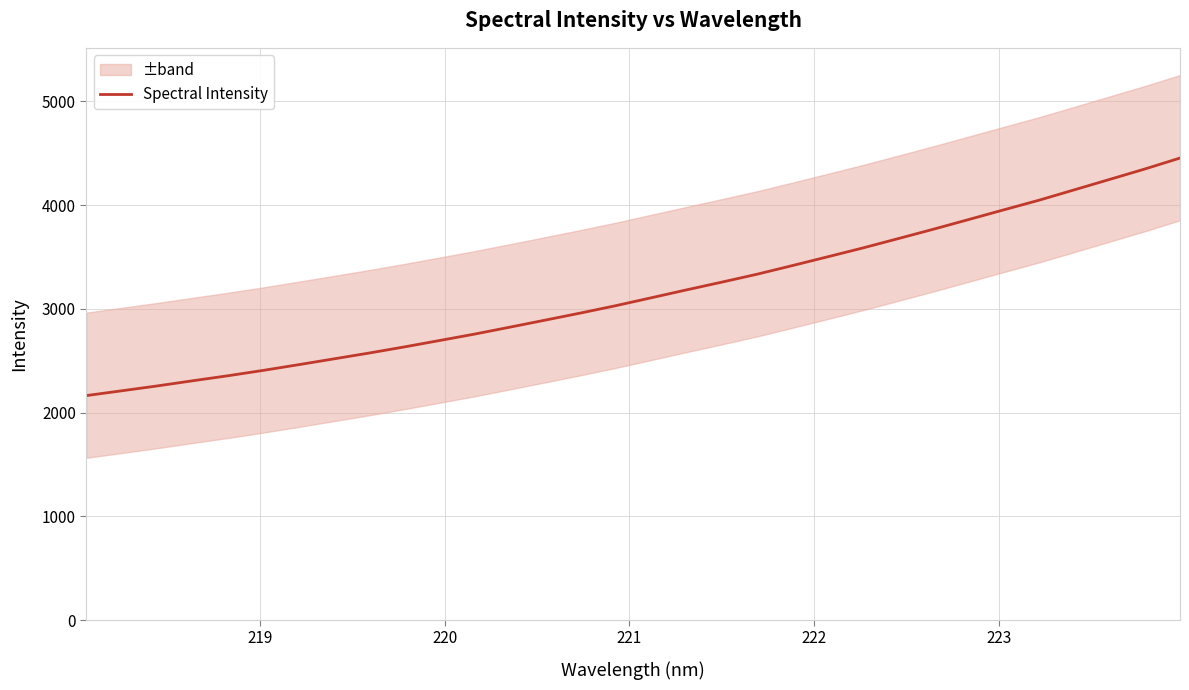

What is the smallest value displayed?

2163.7